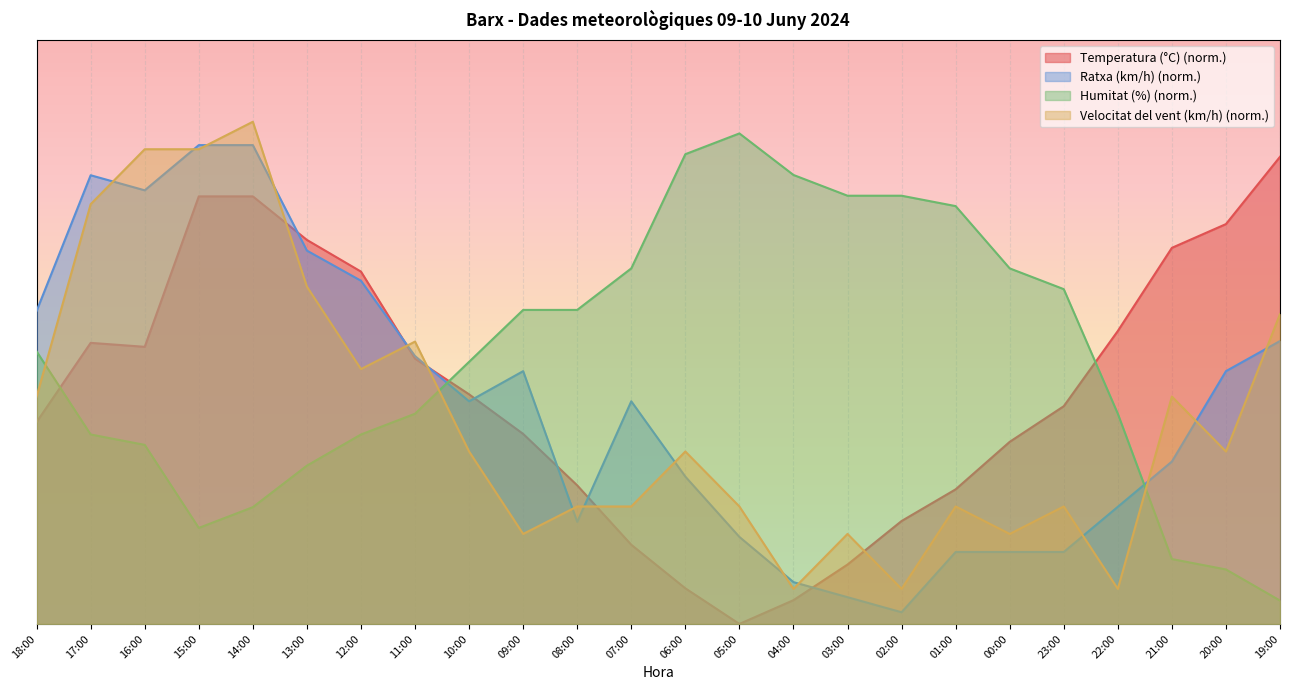

What is the difference between the highest and lowest values at 13:00?

38.7